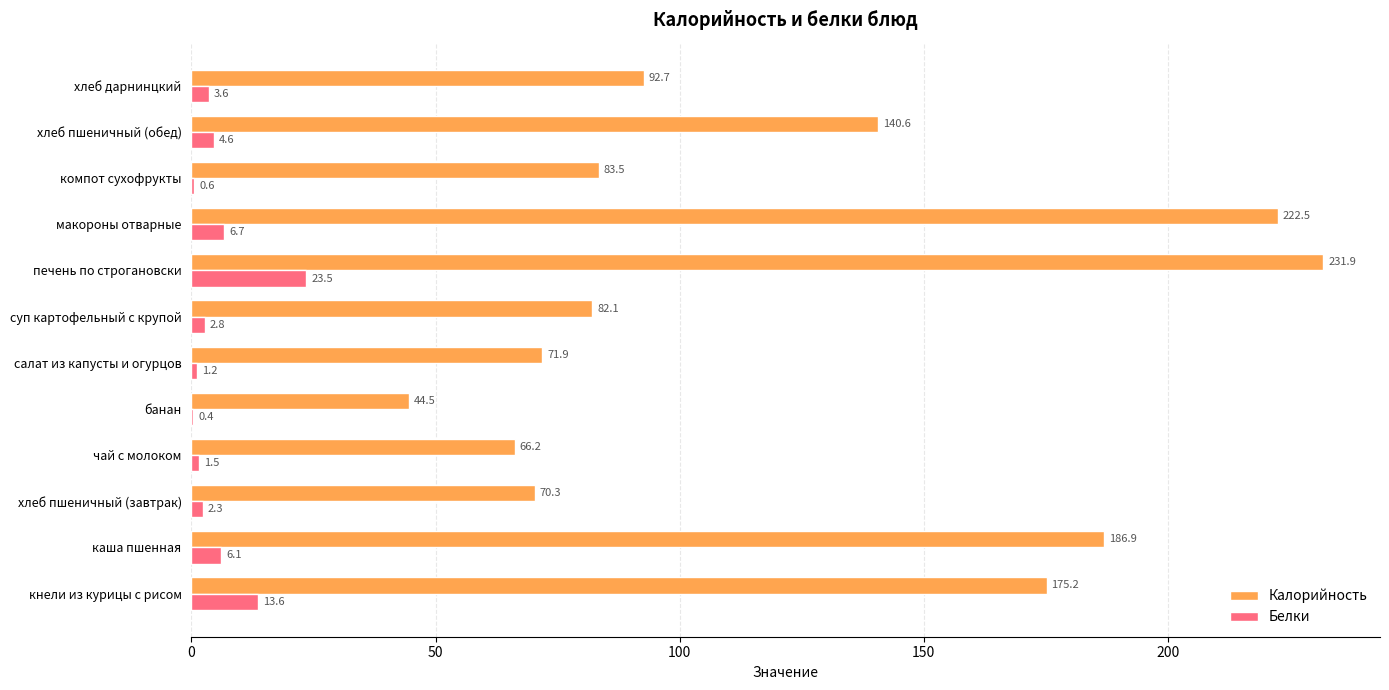

What is the average value of the Белки series?

5.6